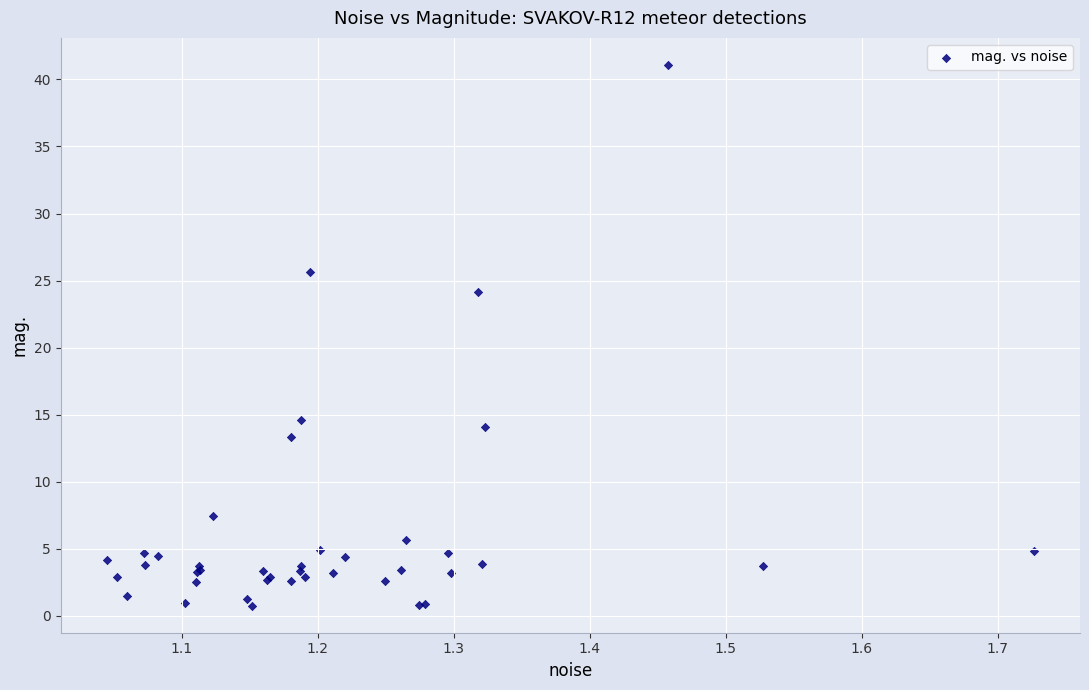

What Y value in the scatter plot is closest to 20?

24.1